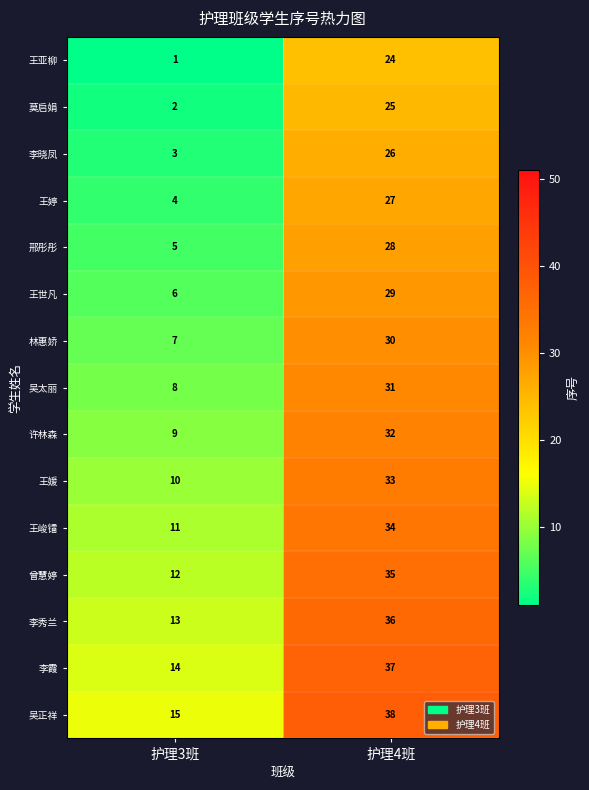

What is the total value across all series at 护理3班?

120